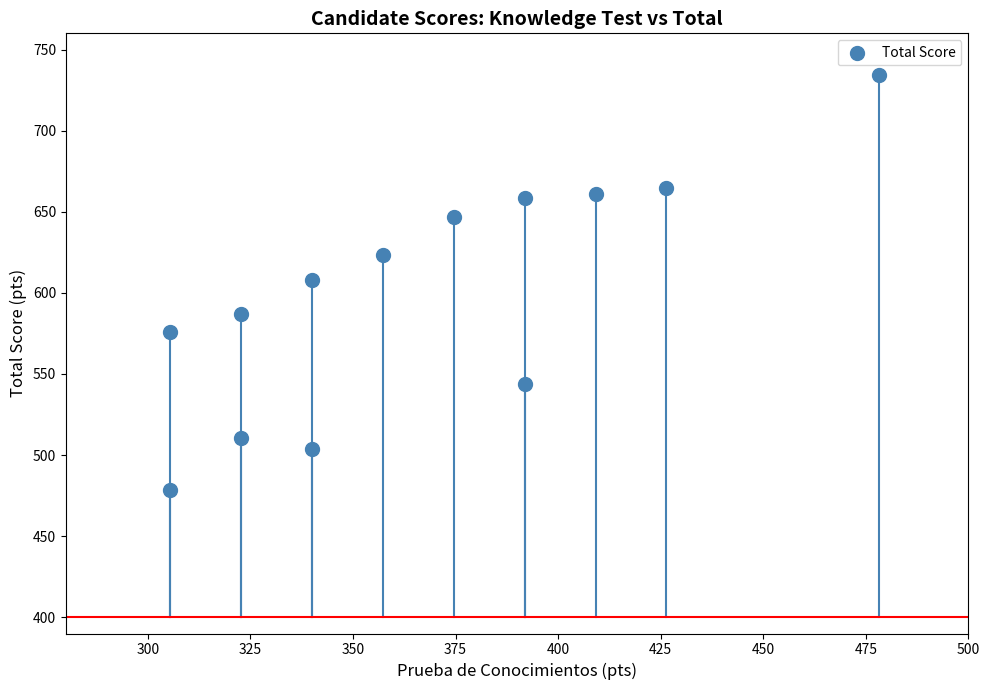

What is the range of Y values (max minus min)?

256.1